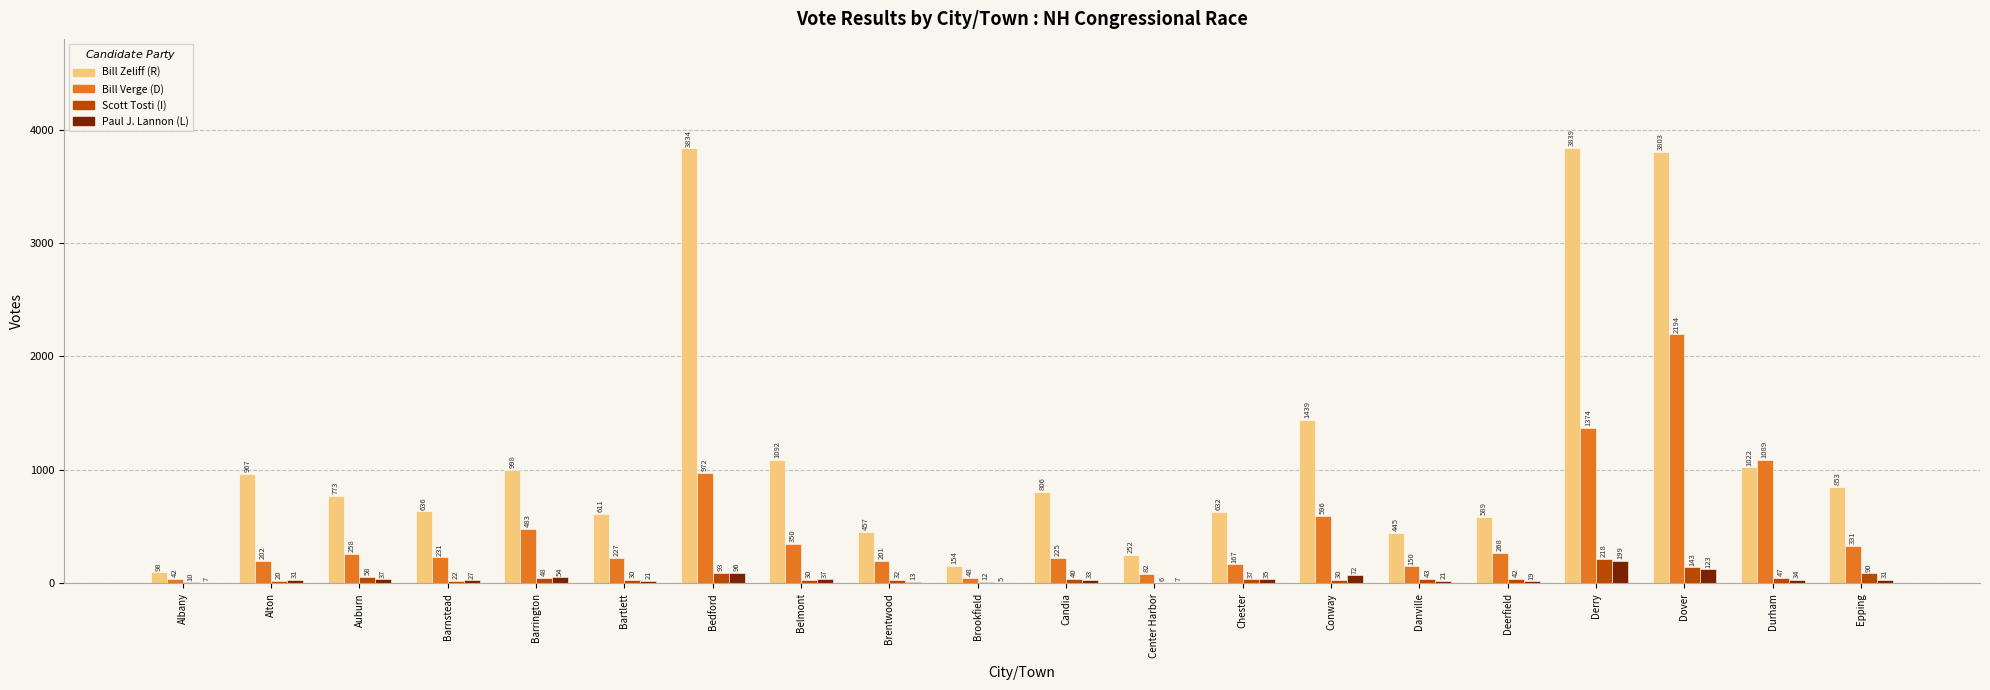

At which label is Bill Zeliff (R) closest to 1968?

Conway